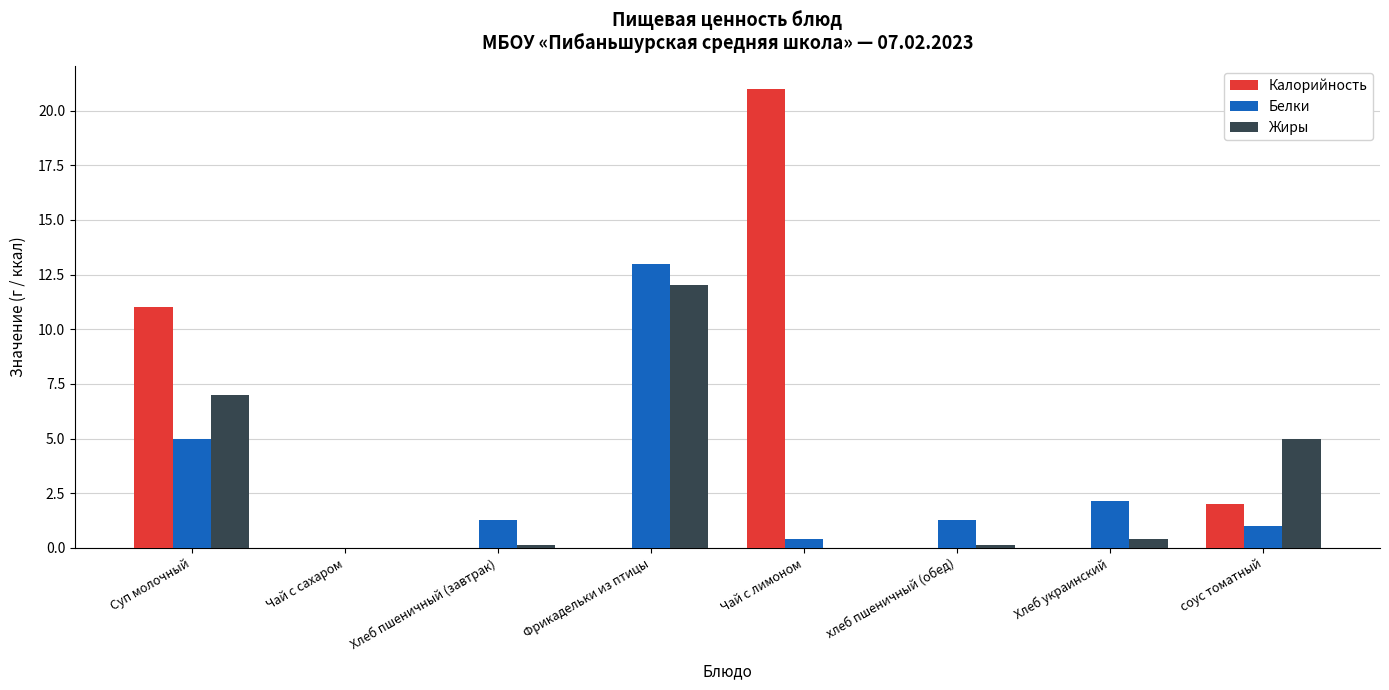

Which series has the largest range (max minus min)?

Калорийность